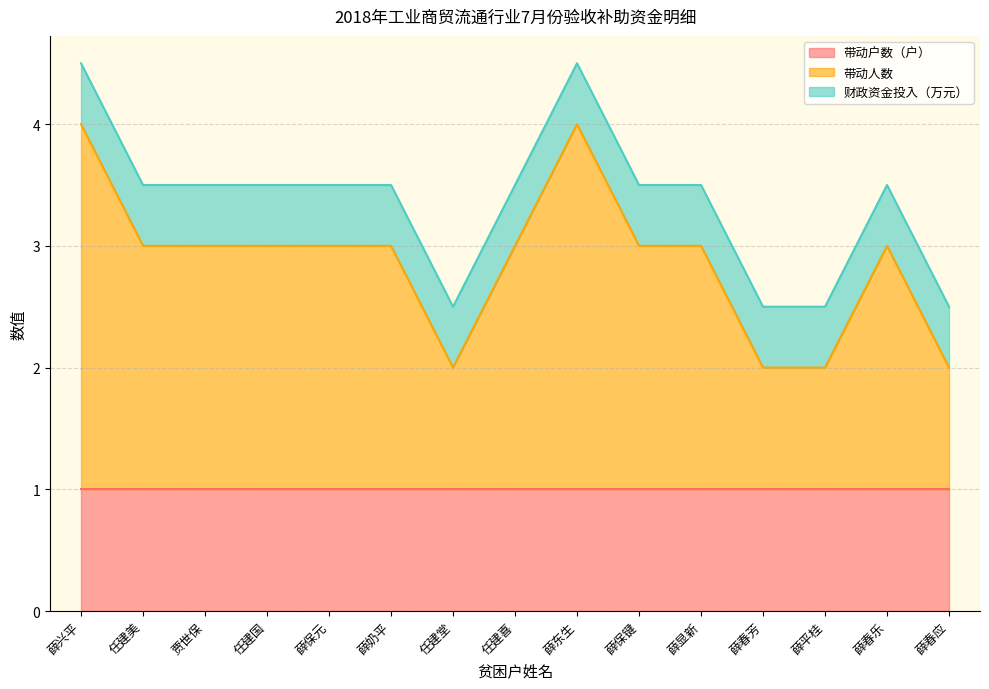

Between 任建美 and 薛显新, which is larger?

任建美